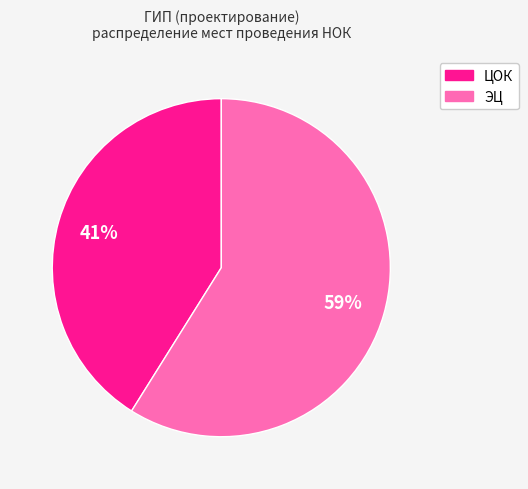

To the nearest percent, what is the average slice percentage?

50%